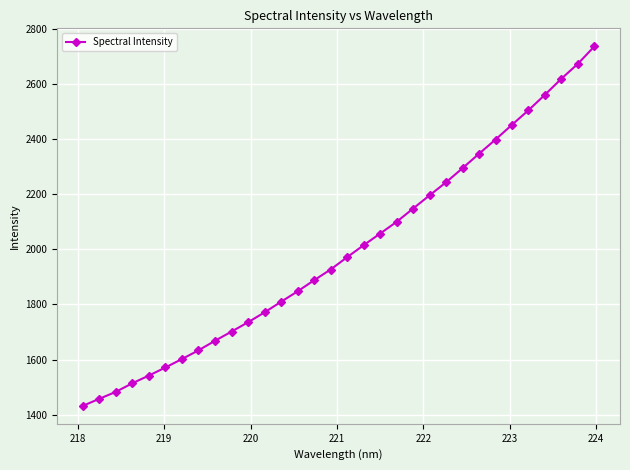

What is the average value?

1997.2